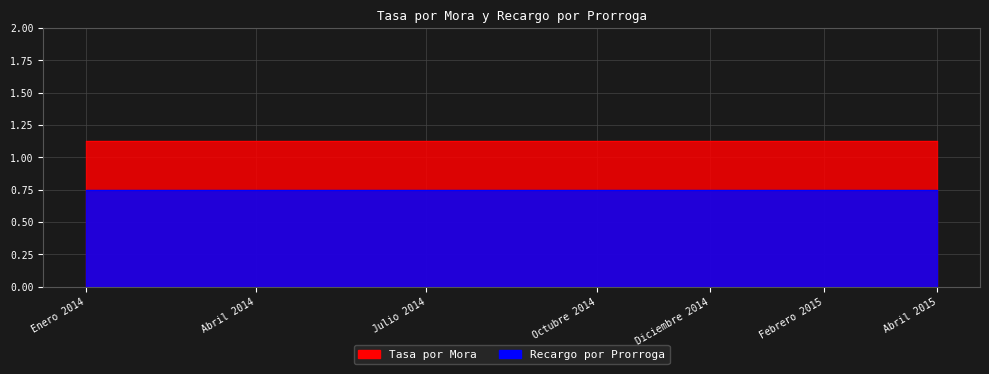

Reading right to left, what are all the values shown in this chart?

Tasa por Mora: 1.1	1.1	1.1	1.1	1.1	1.1	1.1	1.1	1.1	1.1	1.1	1.1	1.1	1.1	1.1	1.1
Recargo por Prorroga: 0.8	0.8	0.8	0.8	0.8	0.8	0.8	0.8	0.8	0.8	0.8	0.8	0.8	0.8	0.8	0.8